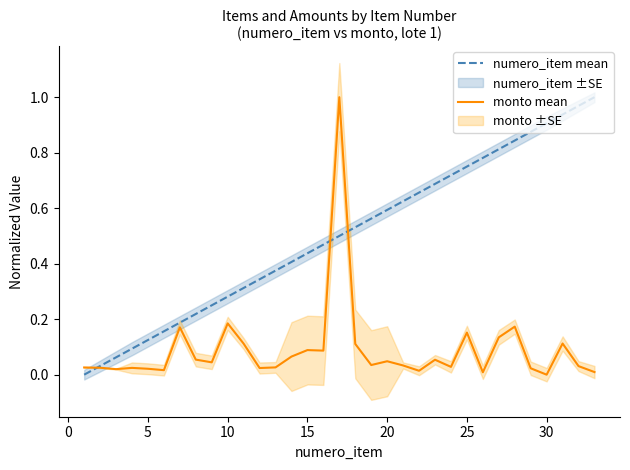

What is the difference between the second highest and minimum values in the numero_item mean series?

1.0